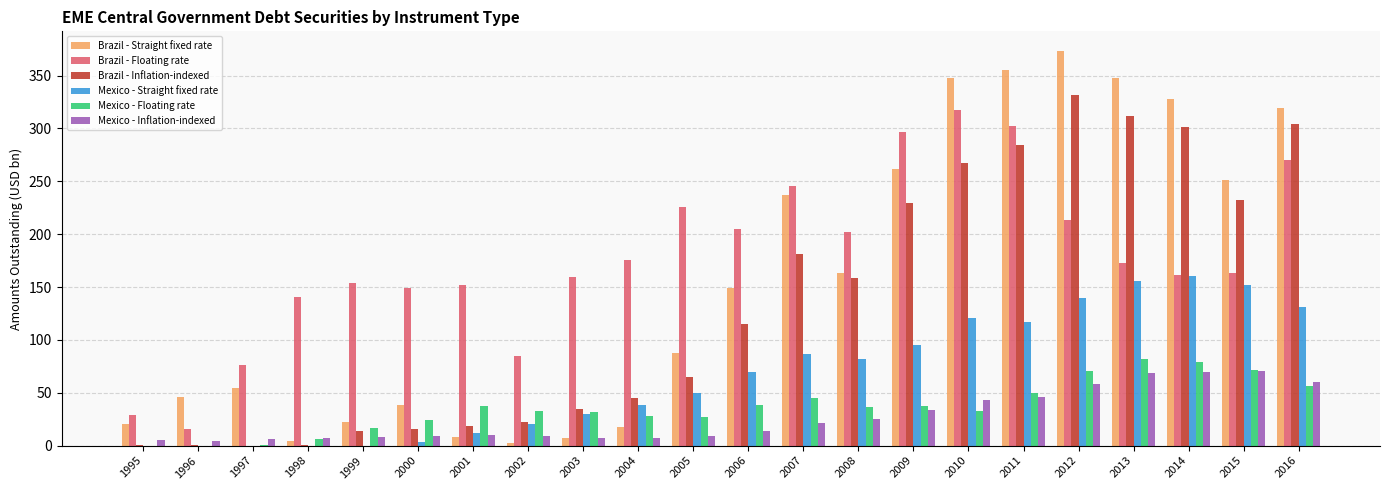

Where is Brazil - Straight fixed rate nearest to the value 187?

2008